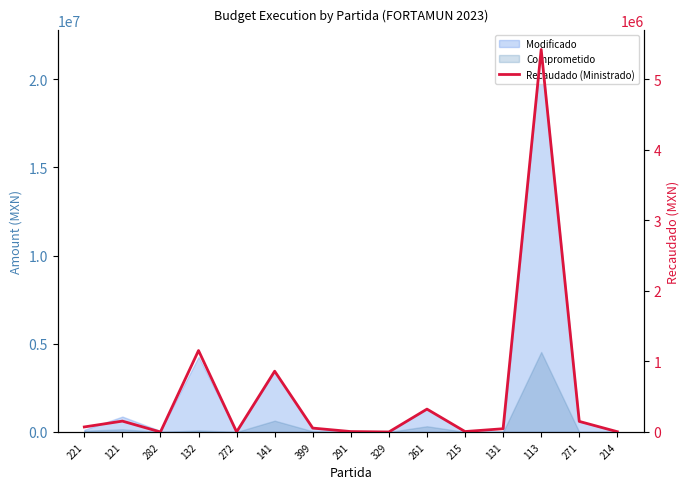

What position from the right is 131?

4